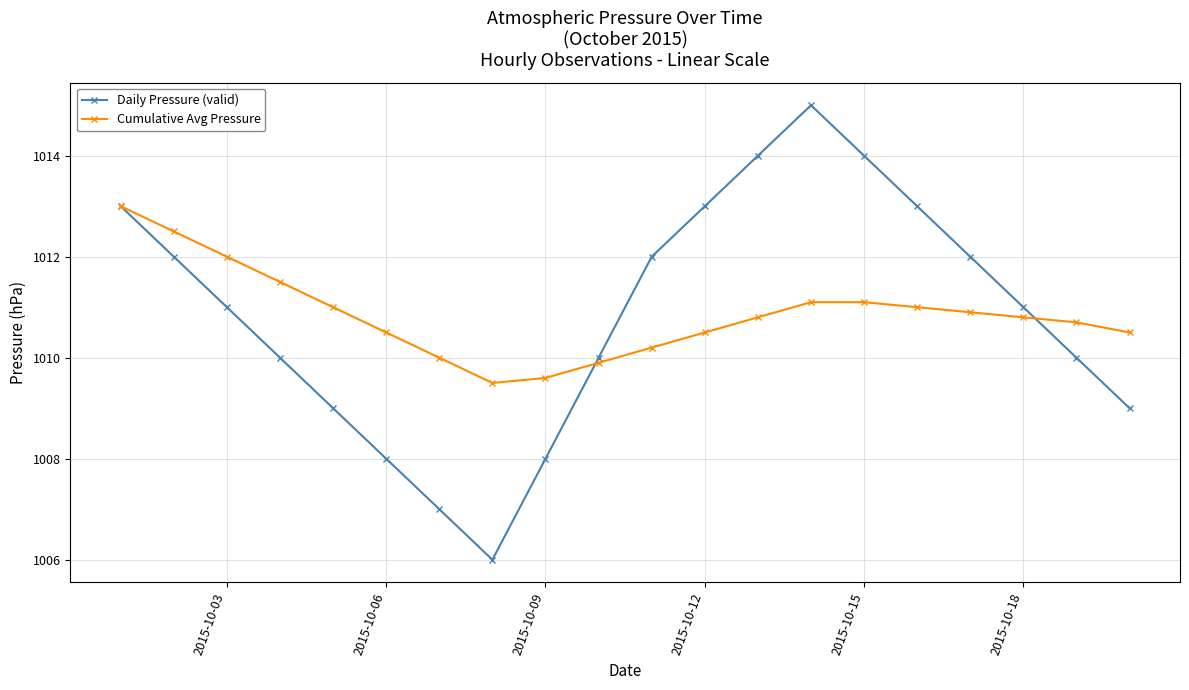

What is the value of the Daily Pressure (valid) point at the 5th from the left?

1009.0